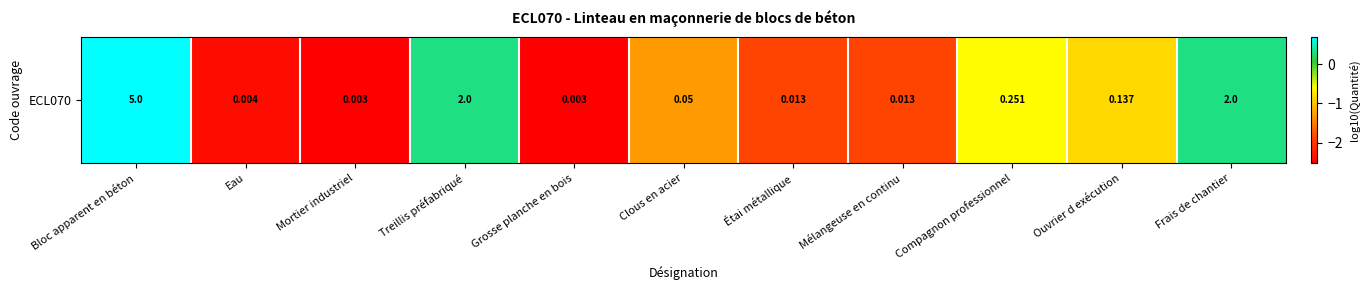

Reading left to right, list all the values displayed in this chart.

Bloc apparent en béton=0.7	Eau=-2.4	Mortier industriel=-2.5	Treillis préfabriqué=0.3	Grosse planche en bois=-2.5	Clous en acier=-1.3	Étai métallique=-1.9	Mélangeuse en continu=-1.9	Compagnon professionnel=-0.6	Ouvrier d exécution=-0.9	Frais de chantier=0.3